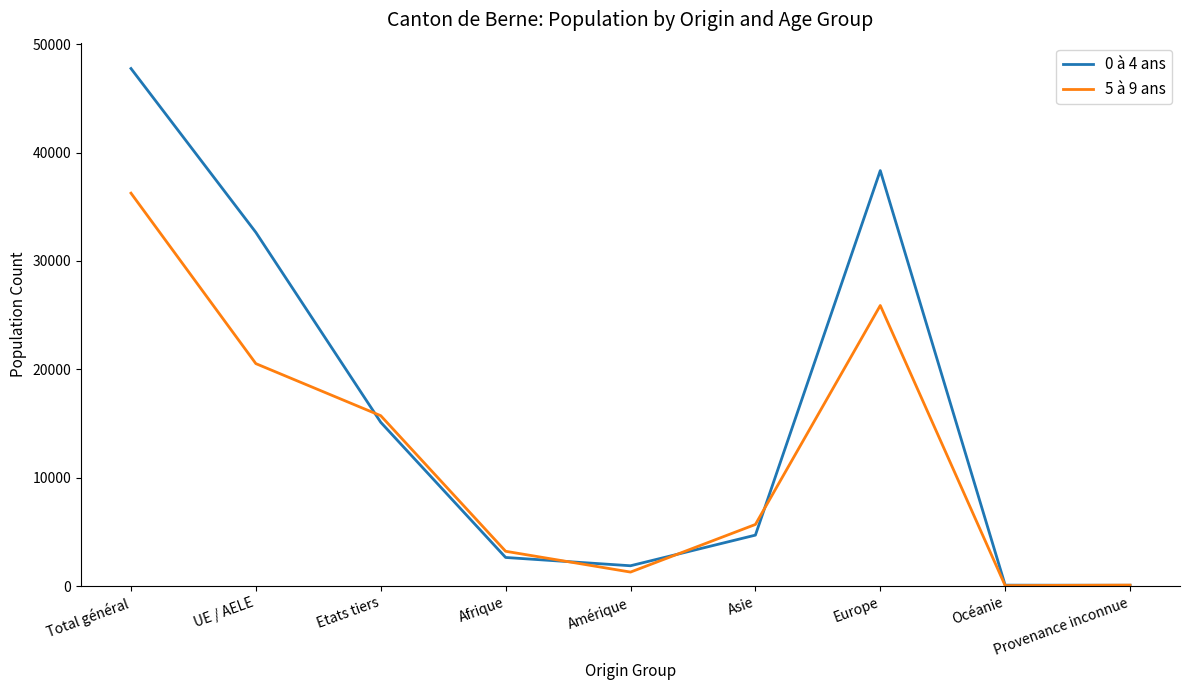

At which category is the sum across all series the highest?

Total général